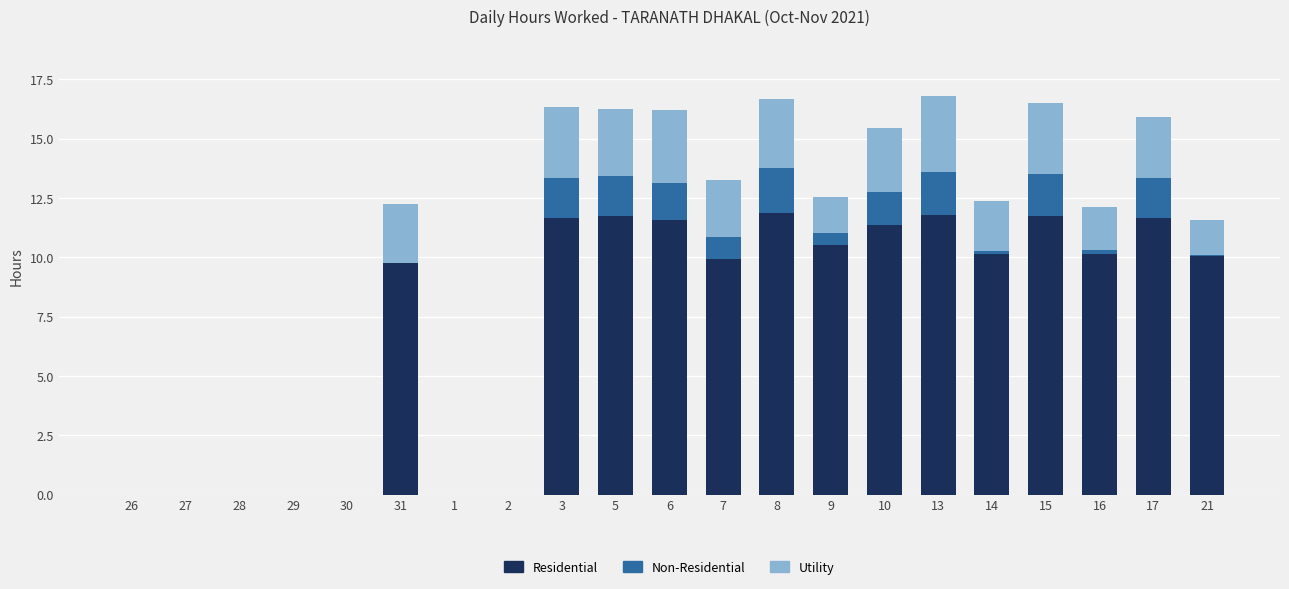

What is the sum of all Residential values?

153.9